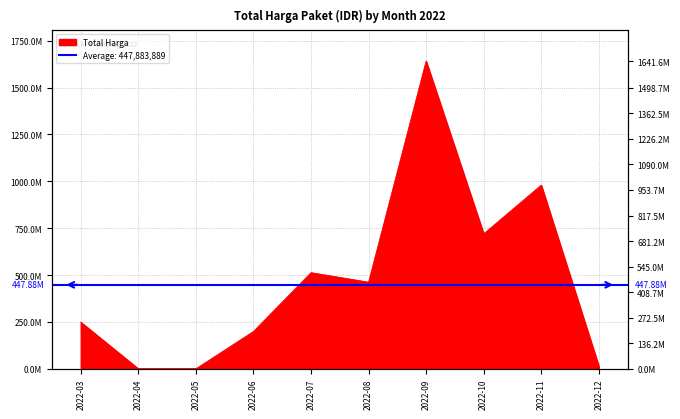

What is the value of the 6th point from the left?

461995000